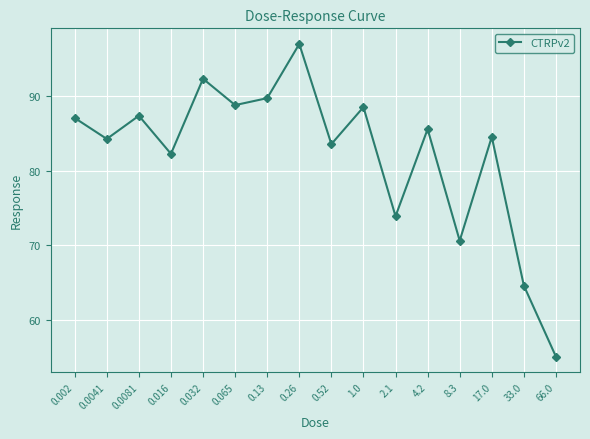

What position from the left is 0.016?

4